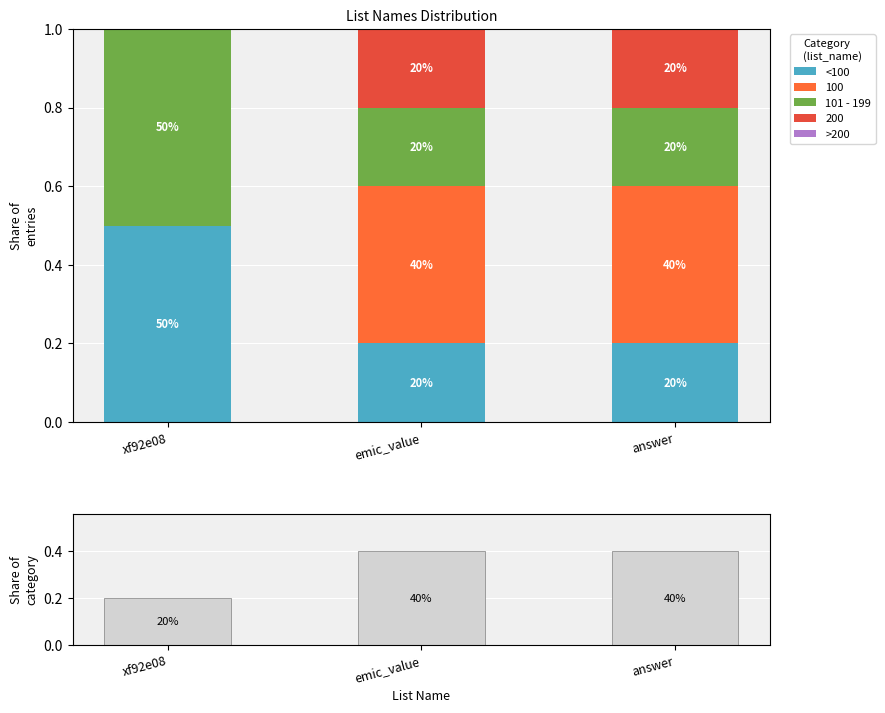

The <100 series shows 0.2 at emic_value. True or false?

True